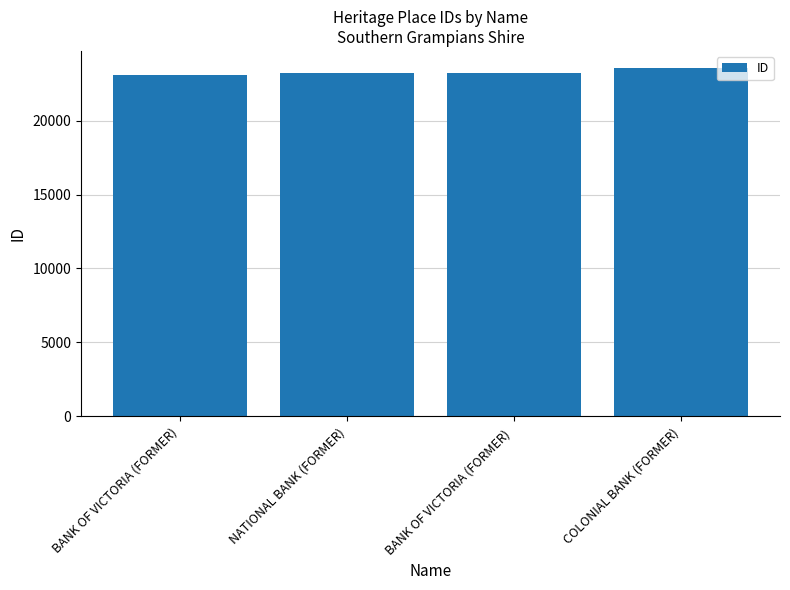

Which label corresponds to the largest value in the chart?

COLONIAL BANK (FORMER)